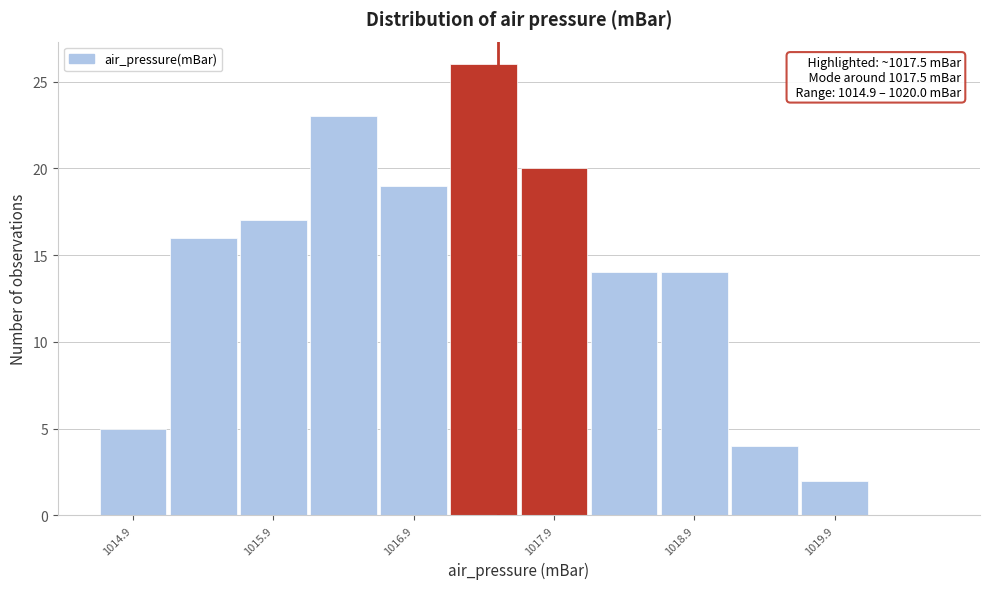

Over which range of the x-axis is the bar tallest?

1017.15 to 1017.65